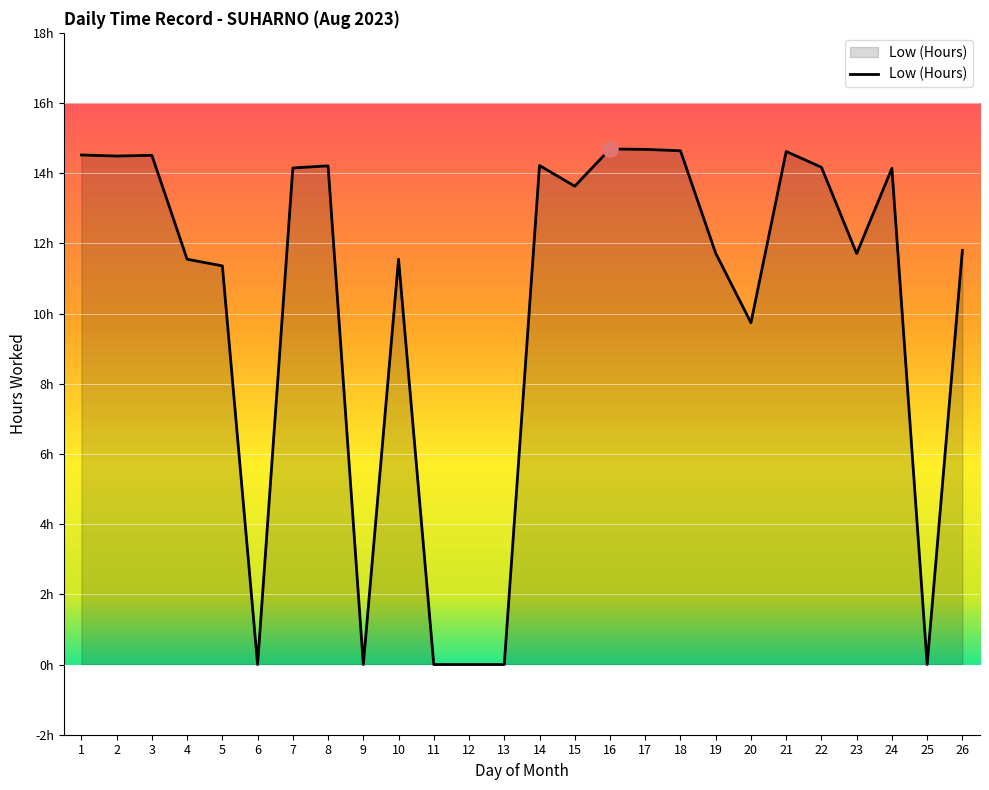

What is the ratio of the value at 17 to the value at 10?

1.3